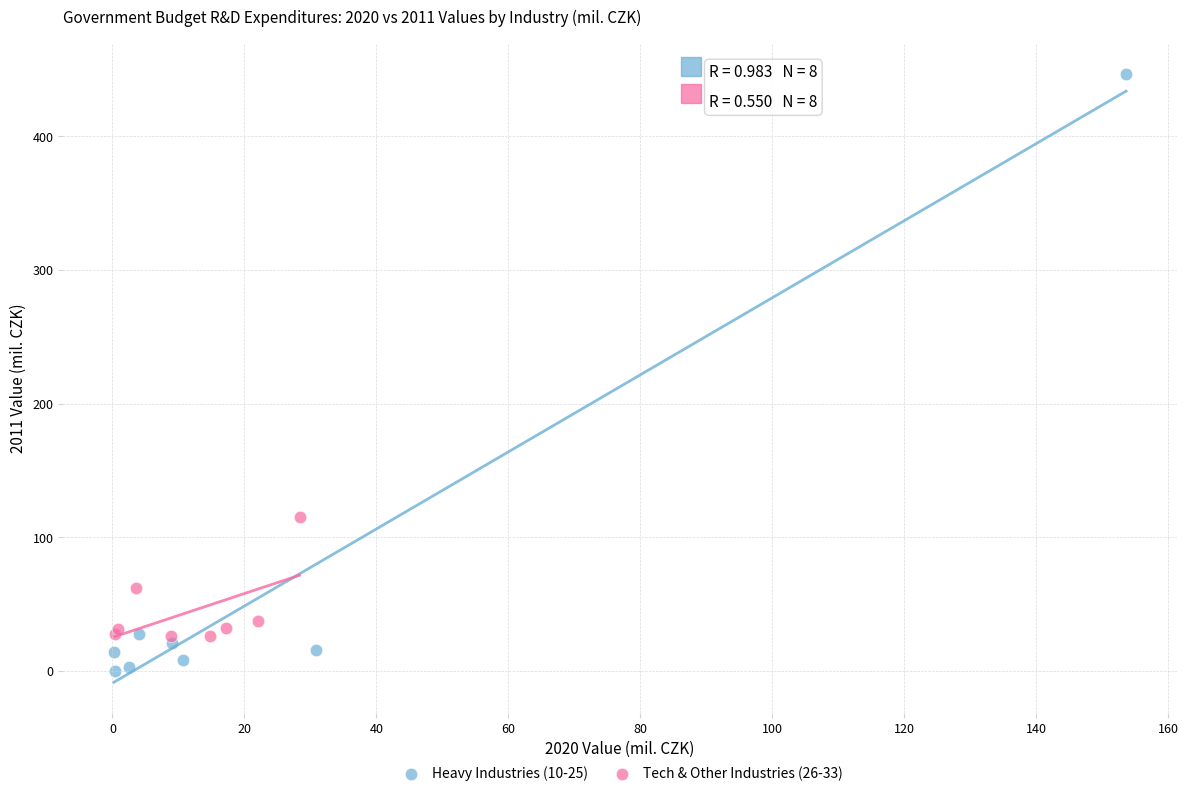

Which series reaches the minimum Y coordinate?

Heavy Industries (10-25)